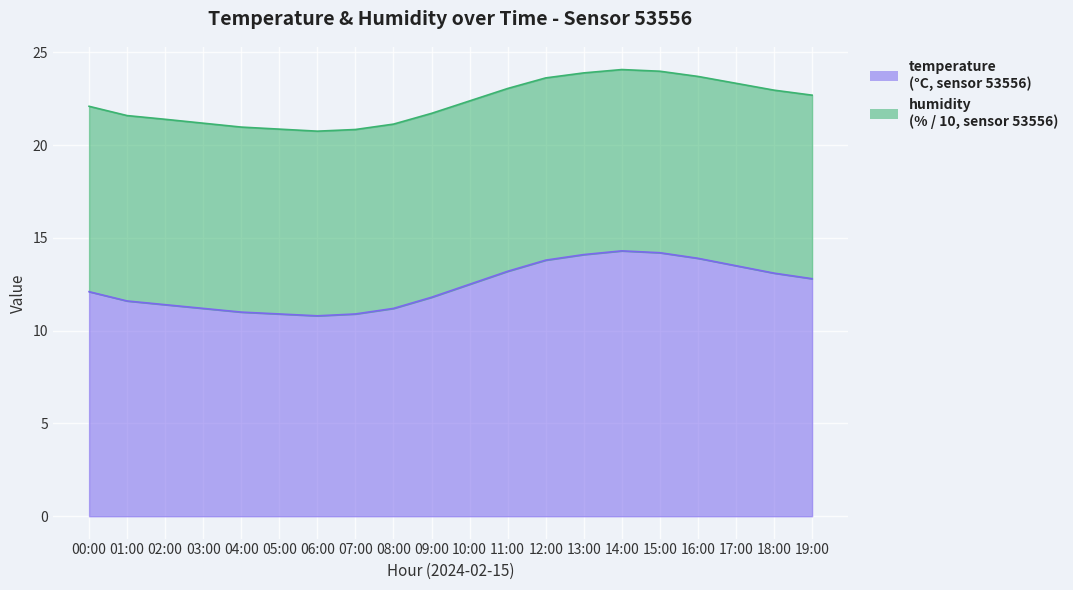

Where is the data nearest to the value 12?

00:00